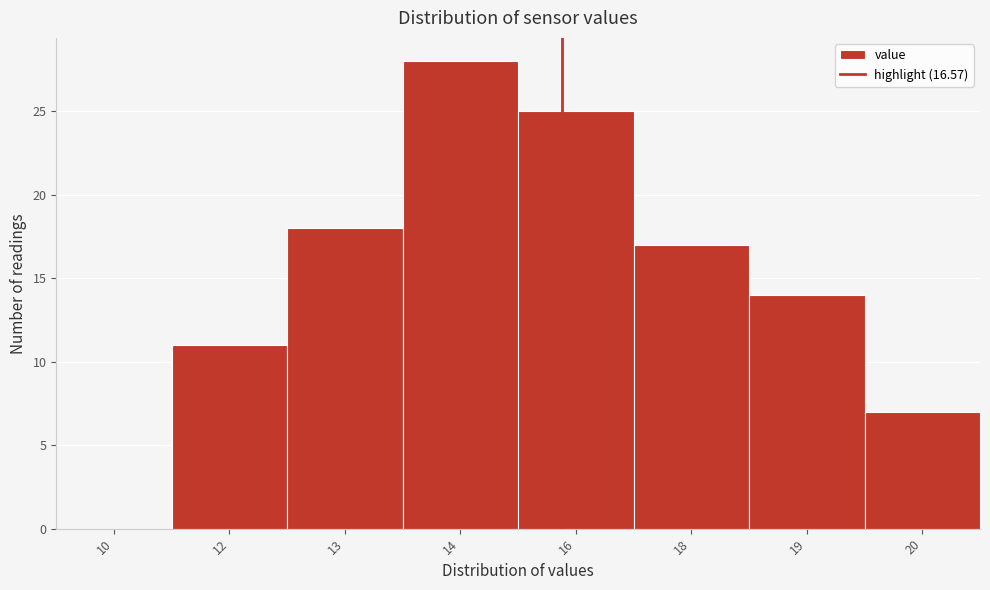

Reading right to left, extract all data points from this chart.

20=7	19=14	18=17	16=25	14=28	13=18	12=11	10=0